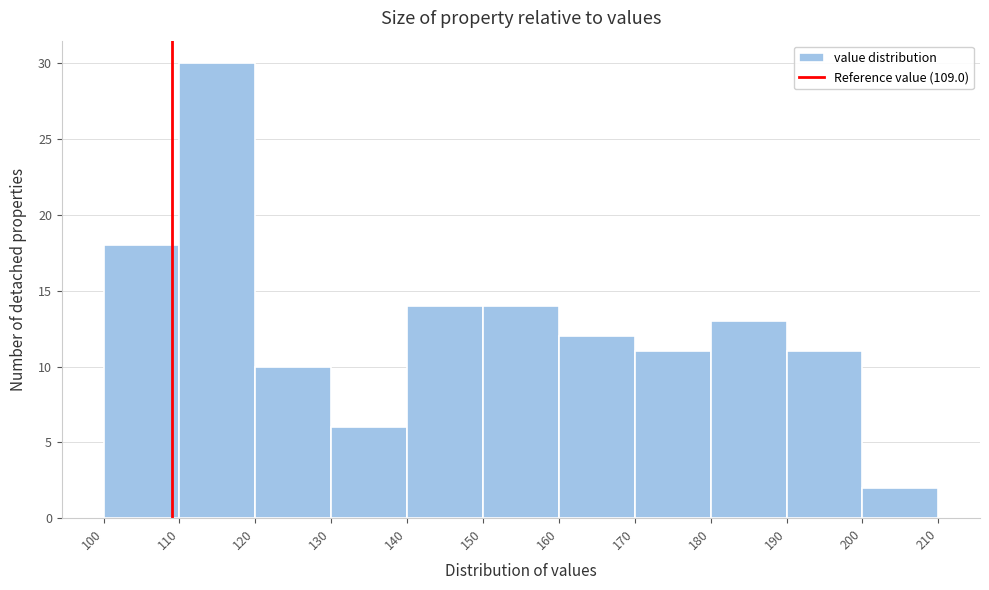

Over which range of the x-axis is the bar tallest?

110 to 120